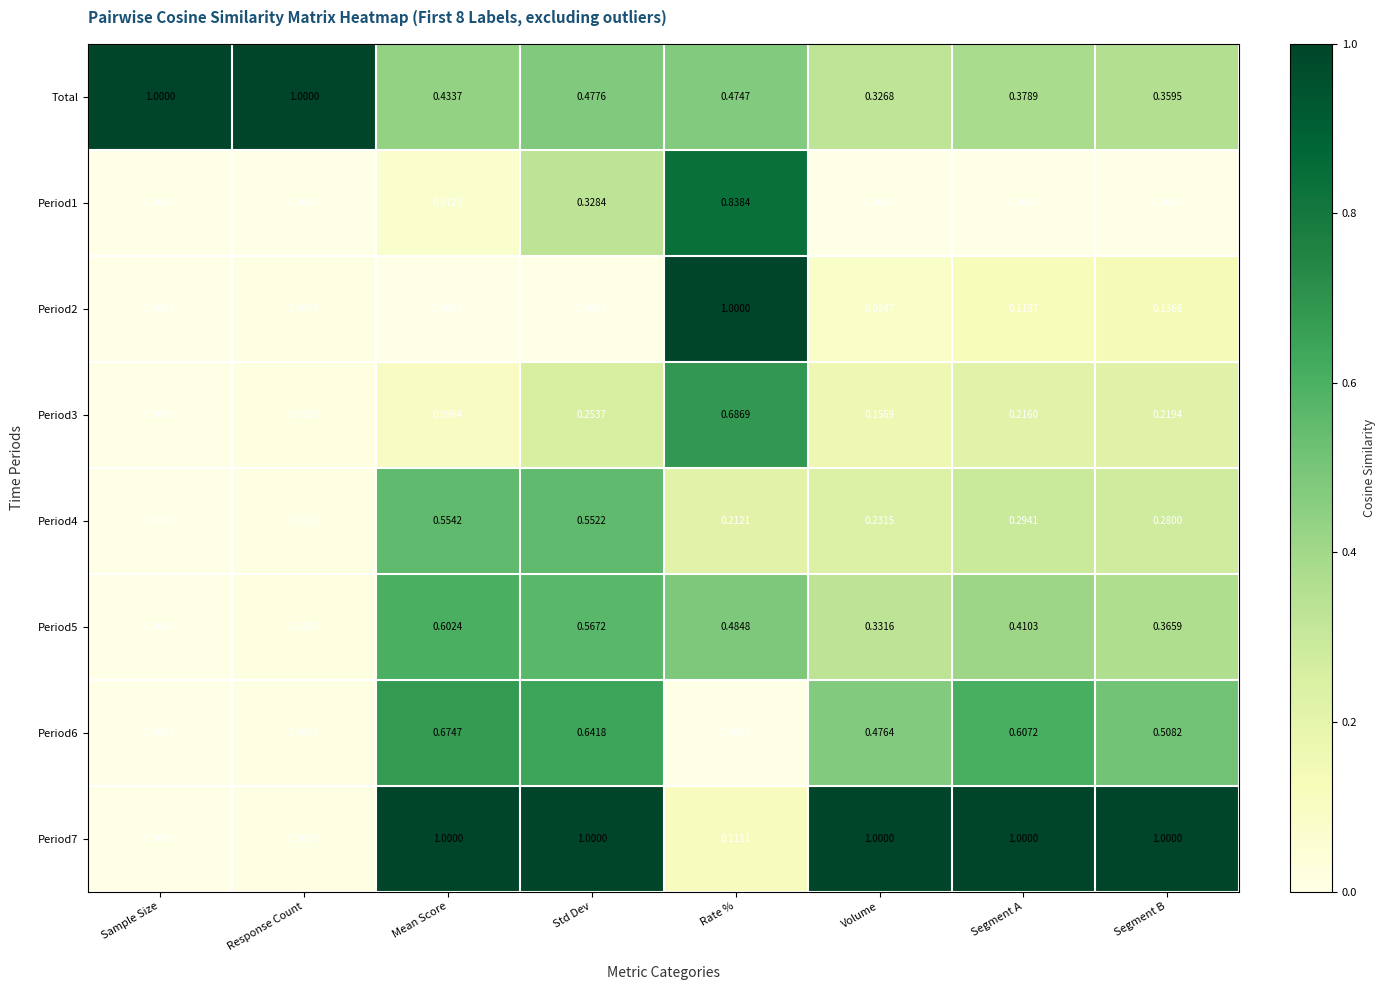

At which category is the sum across all series the highest?

Std Dev